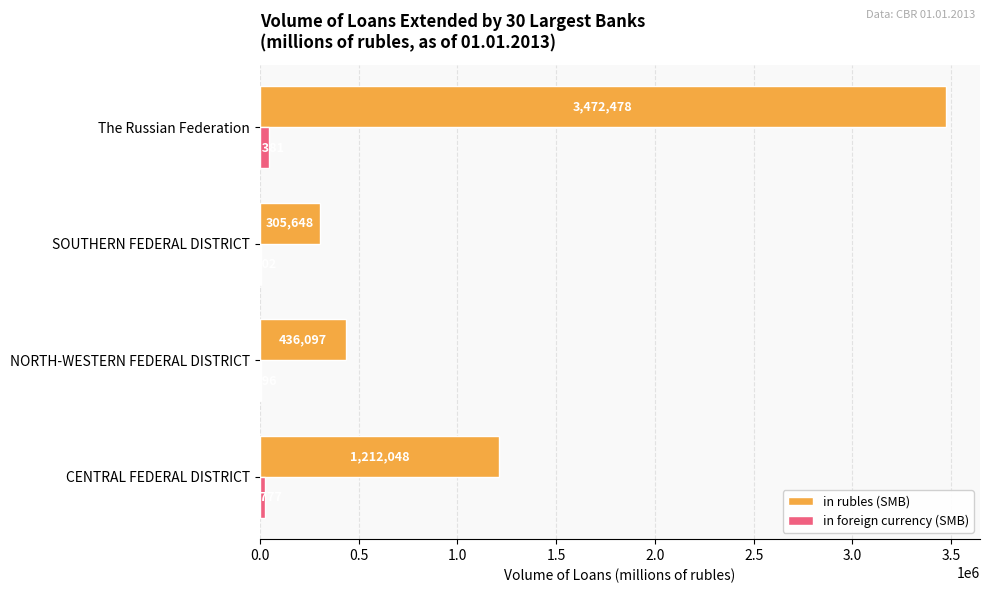

What is the maximum value for in foreign currency (SMB)?

46381